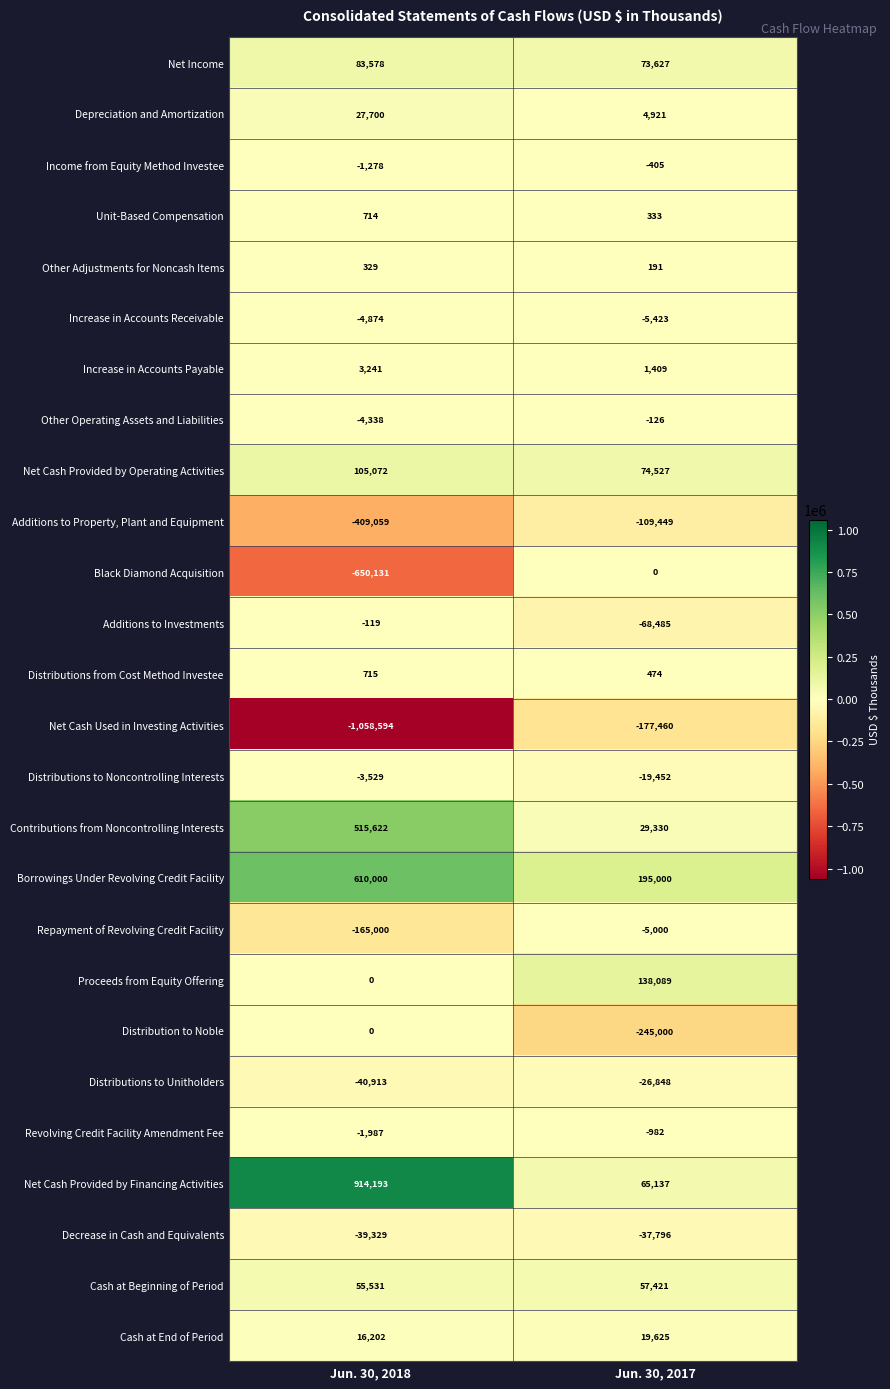

How many distinct data groups are displayed?

26